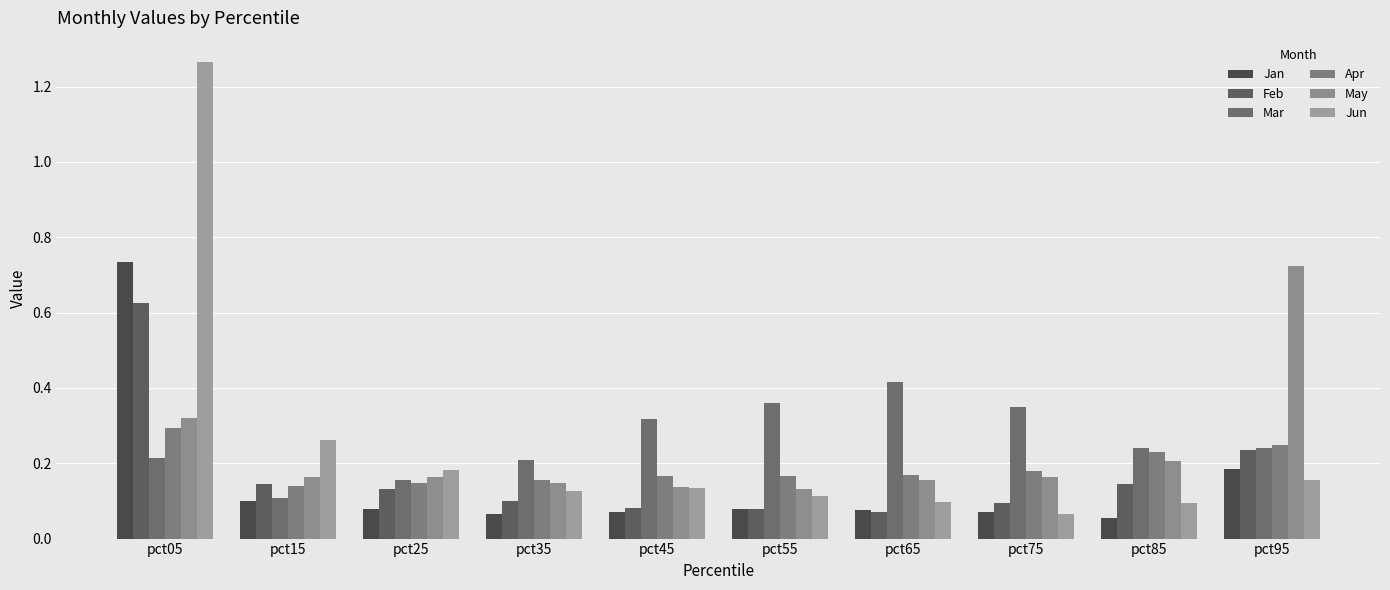

The value of Feb at pct35 is 0.0. True or false?

False